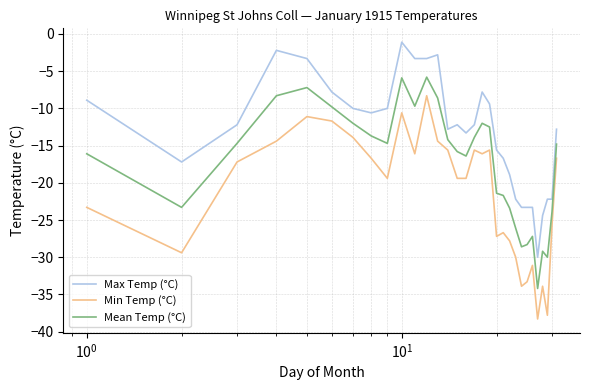

Rank the series by their average value, from lowest to highest.

Min Temp (°C), Mean Temp (°C), Max Temp (°C)